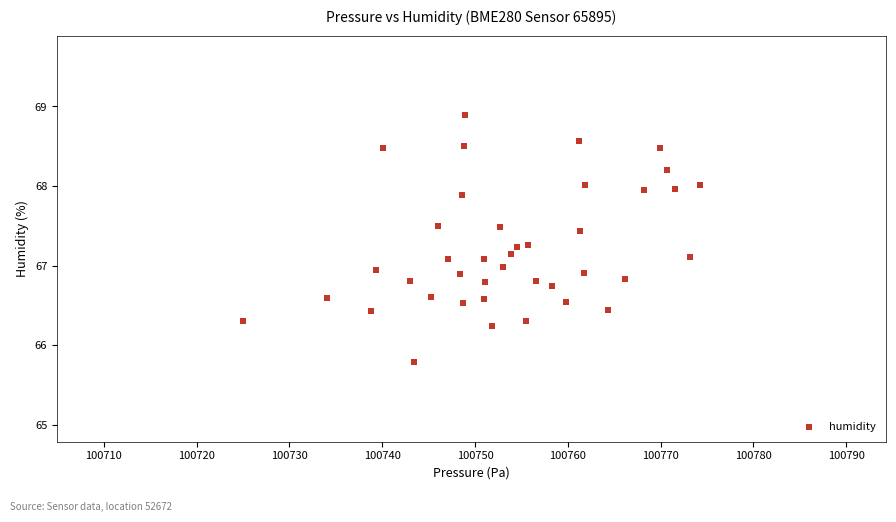

What is the range of X values (max minus min)?

49.3